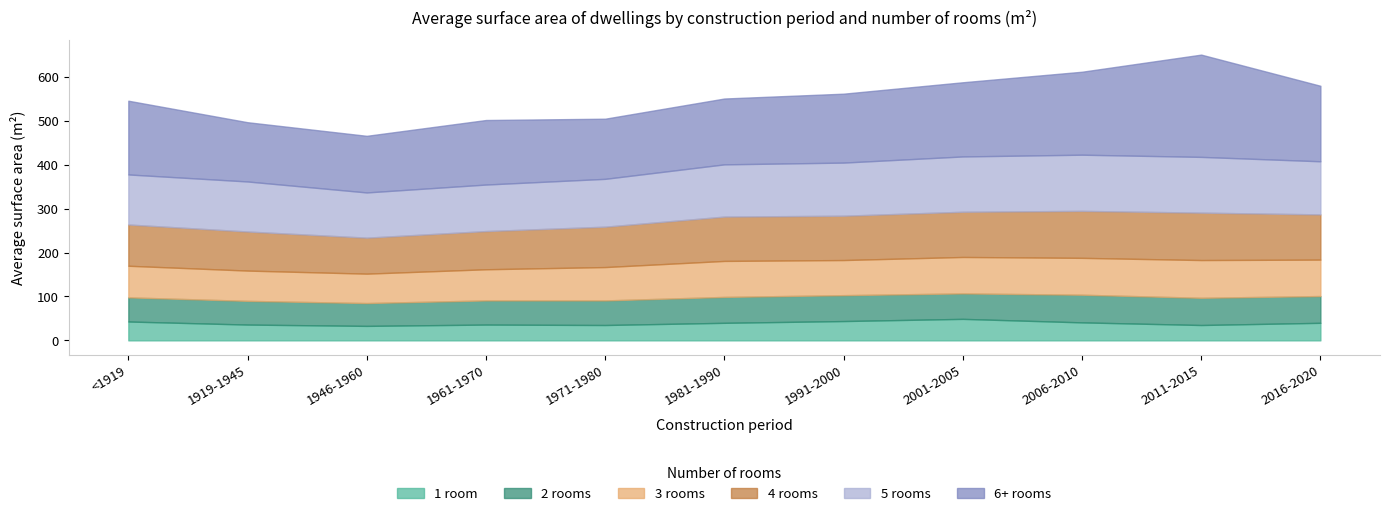

What is the value of the 4 rooms point at the 10th from the left?

108